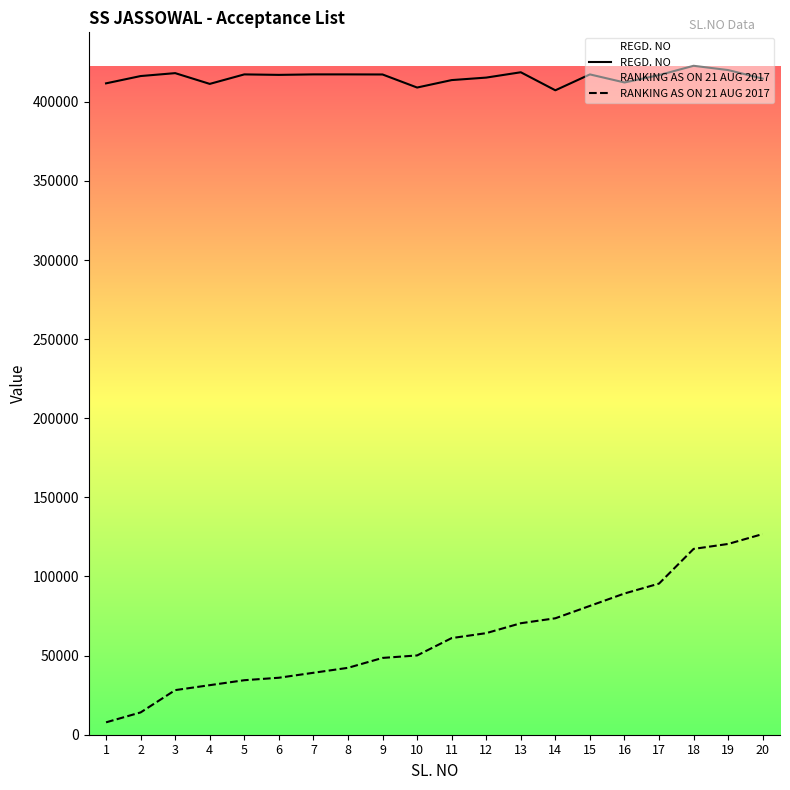

What is the average value of the REGD. NO series?

415563.9